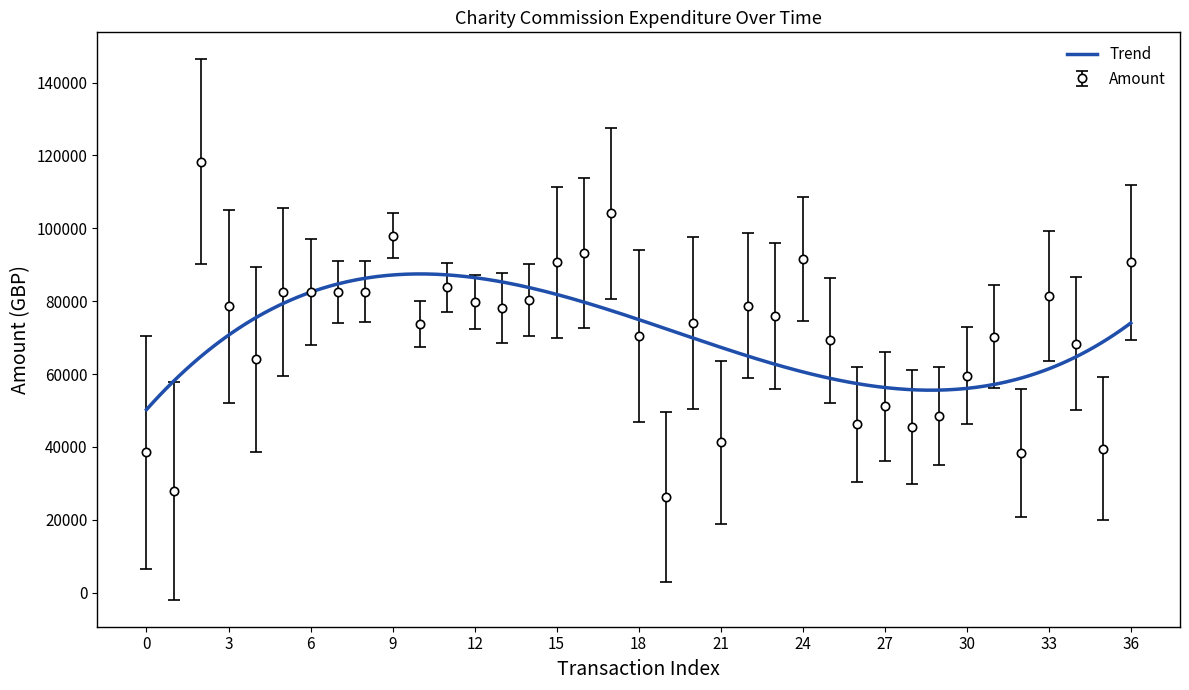

True or false: Amount has more than 0 interior local peaks.

True